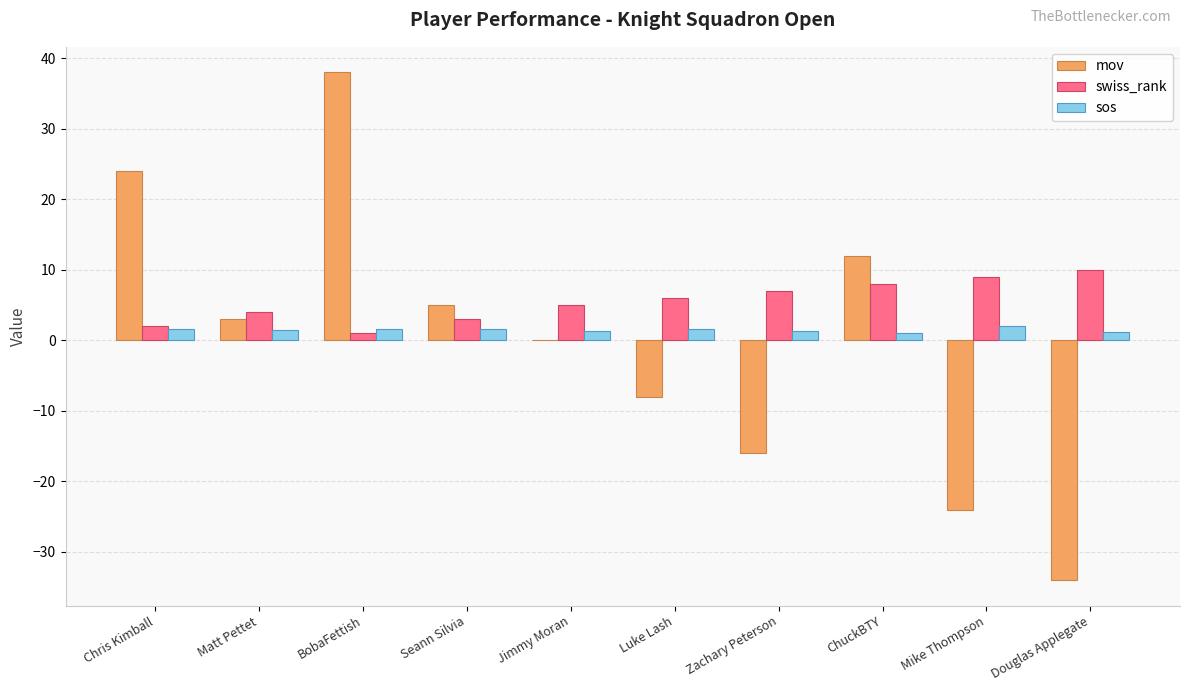

What is the sum of the mov values at Chris Kimball and Luke Lash?

16.0